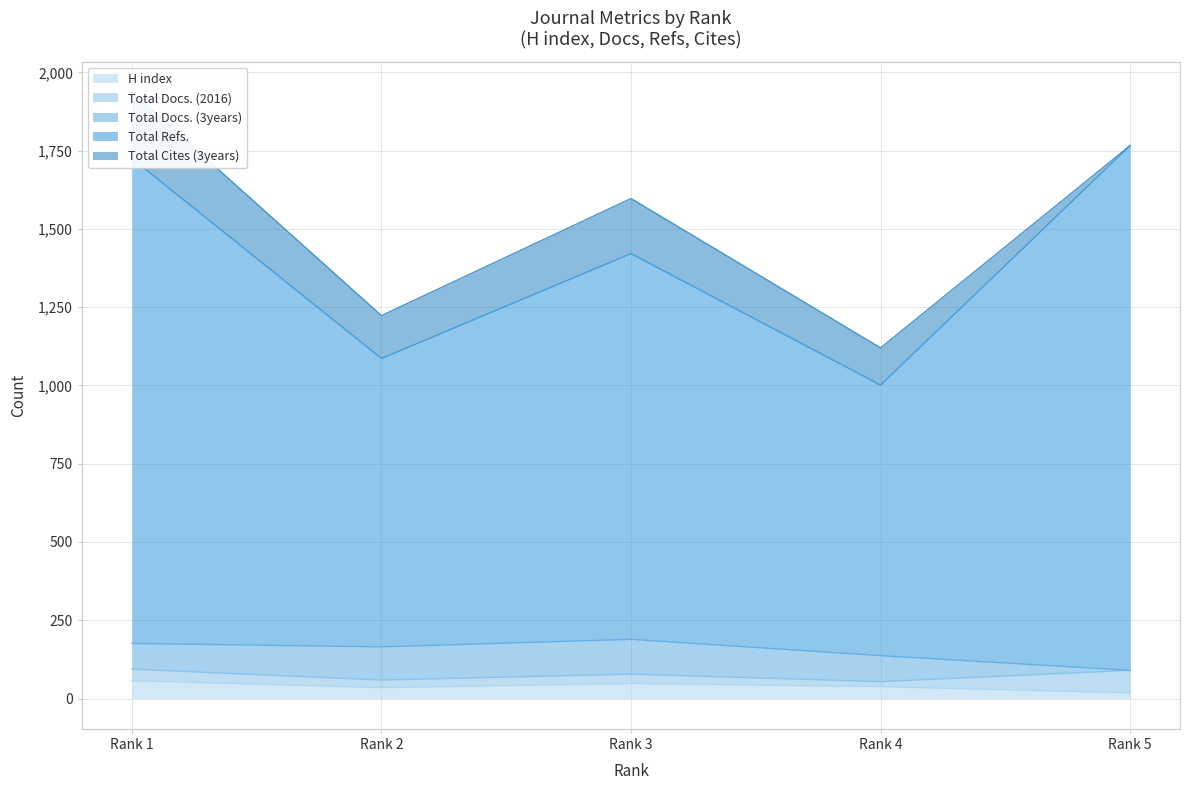

Where is Total Refs. nearest to the value 1270?

Rank 3